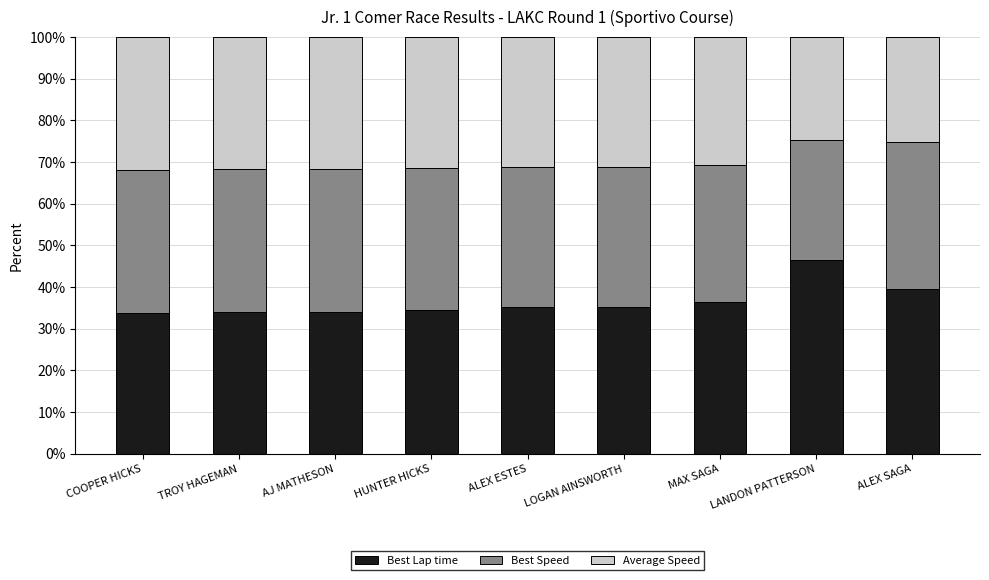

What is the minimum value for Best Lap time?

33.8